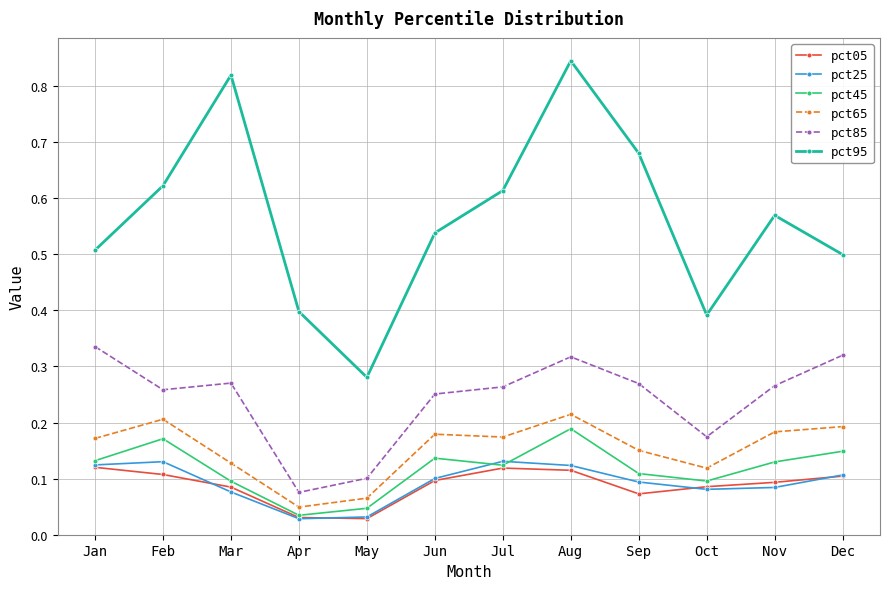

Which category has the highest value across all series?

Aug